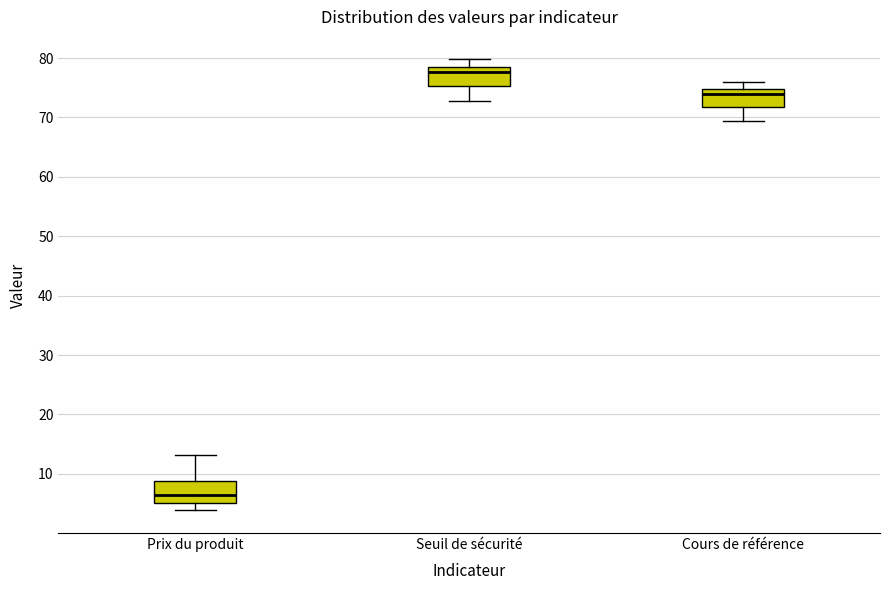

Where does the median line of the box for Prix du produit sit on the y-axis? The values are not printed on the chart, so give them approximately, as read against the axis.

6